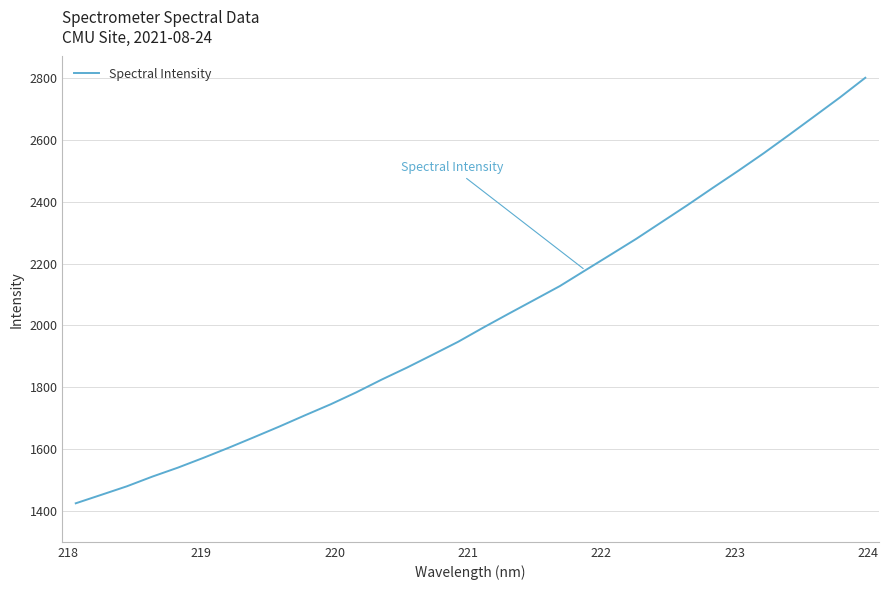

What is the maximum value shown in the chart?

2801.4